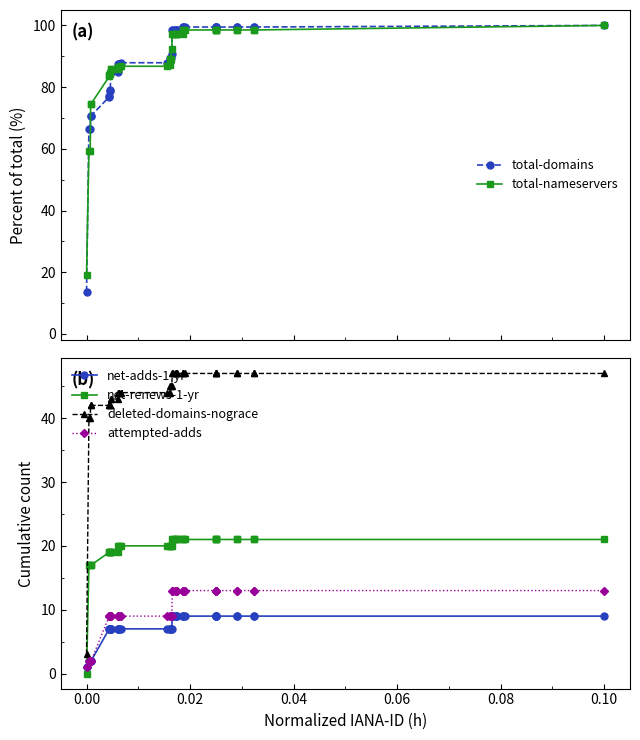

How many values in the total-nameservers series are below 92?

20